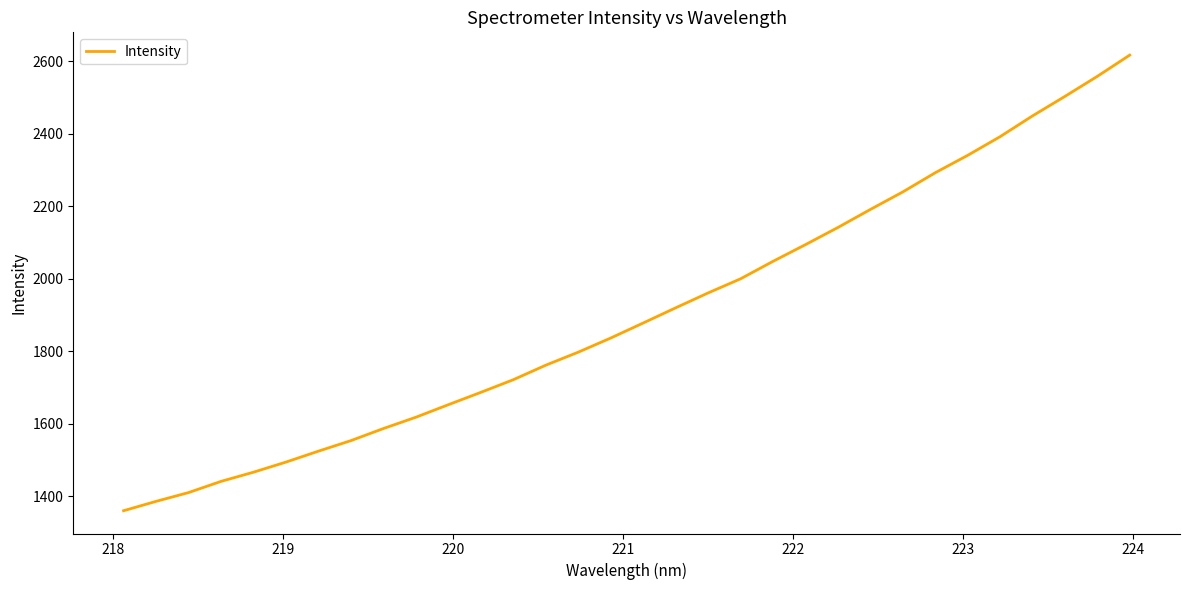

What is the smallest value displayed?

1359.9